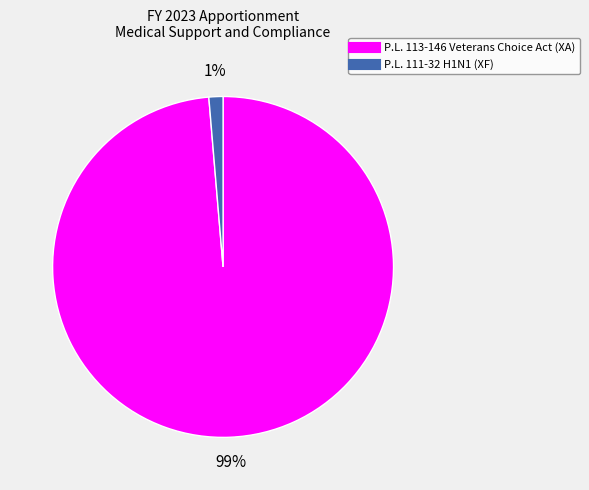

To the nearest percent, what is the average slice percentage?

50%